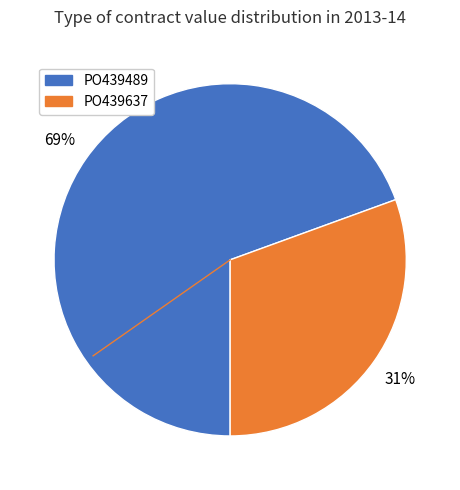

What is the largest slice in the pie chart?

PO439489